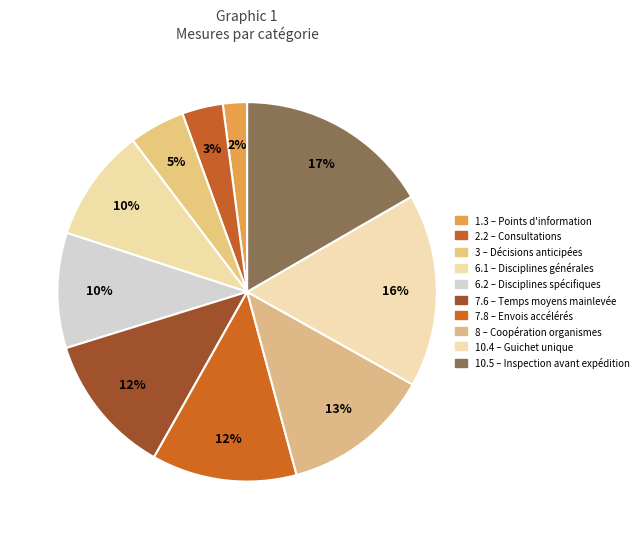

Combined, what portion of the pie is 8 and 1.3?

14.7%